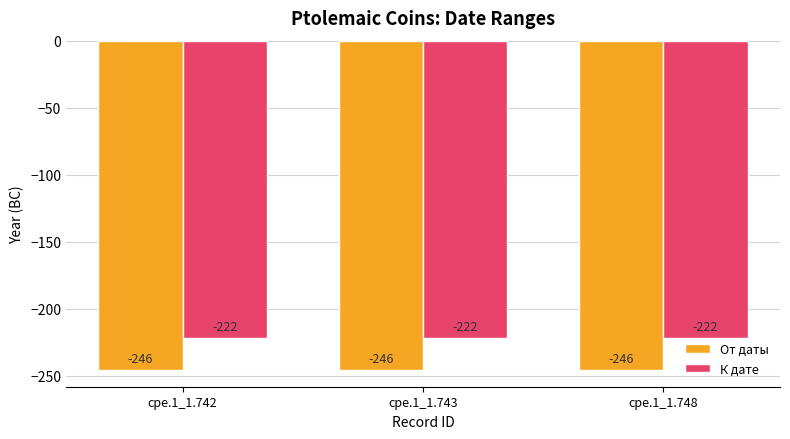

What is the average value of the К дате series?

-222